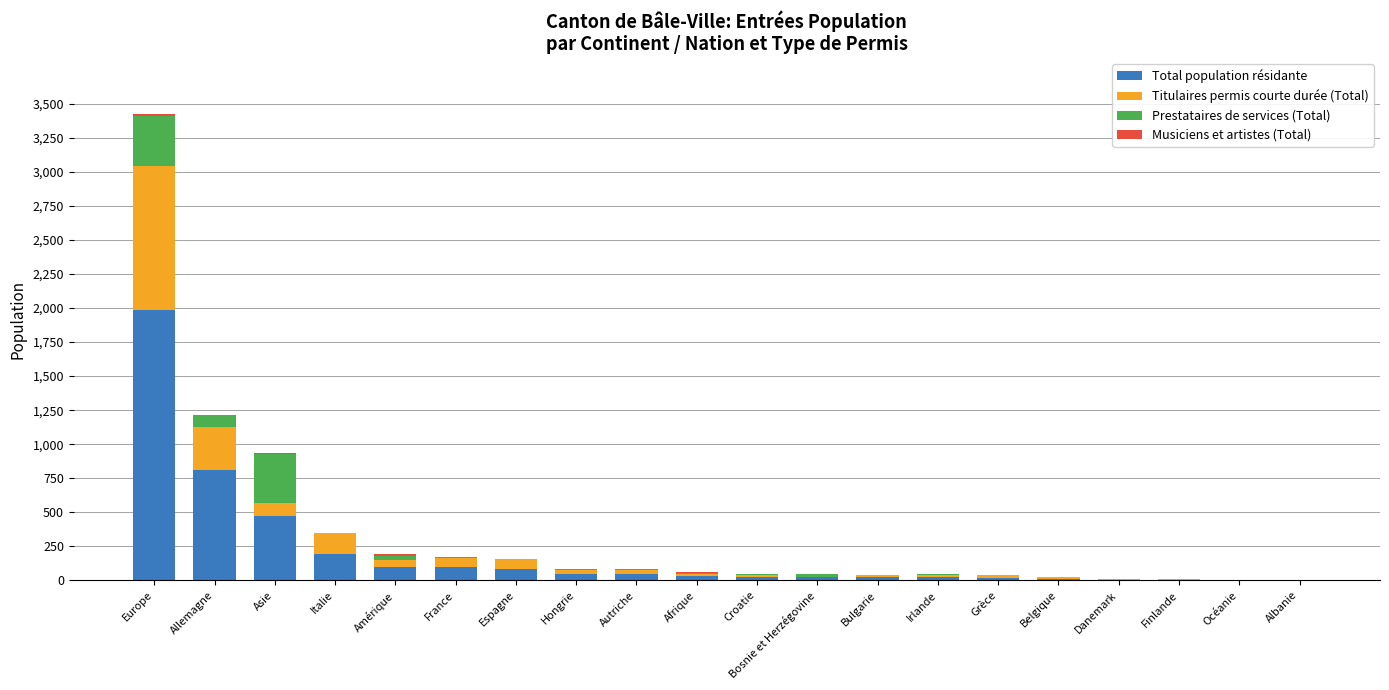

At which category is the sum across all series the highest?

Europe